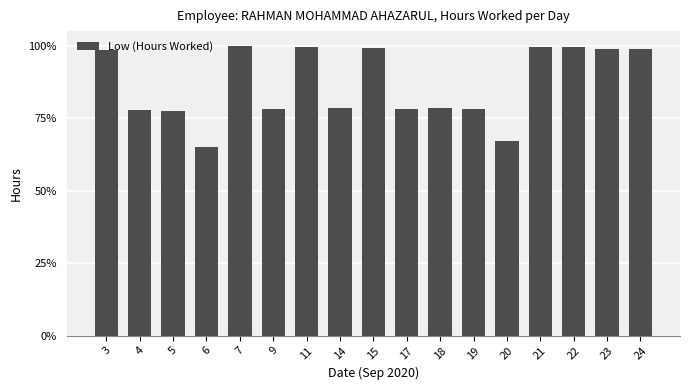

Are the bars horizontal?

No